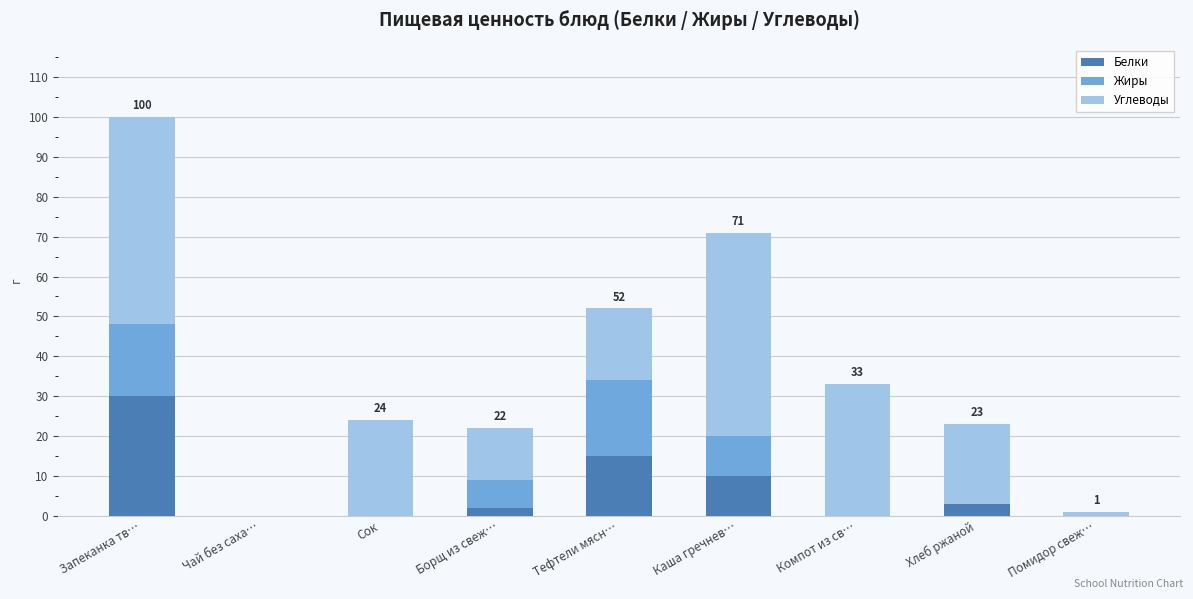

True or false: Белки has a value of 0 at Компот из св….

True